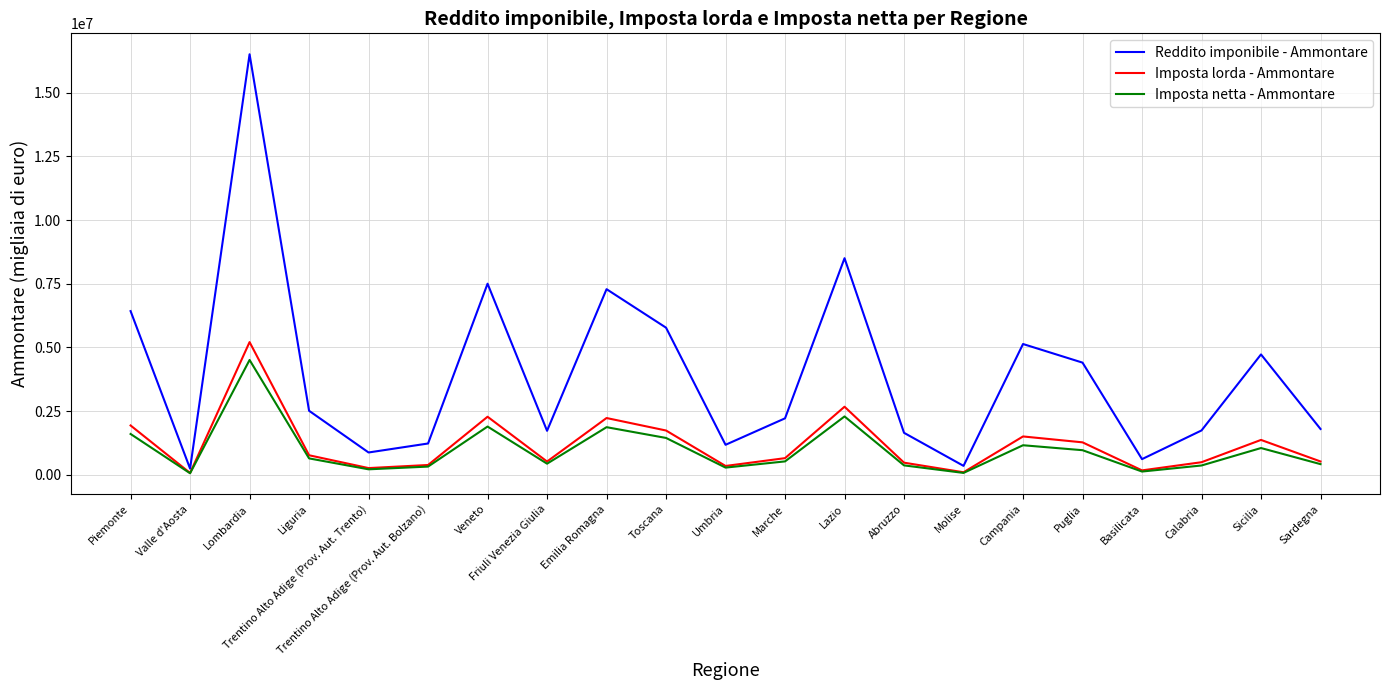

Is it true that Imposta netta - Ammontare equals 1051546 at Sicilia?

True